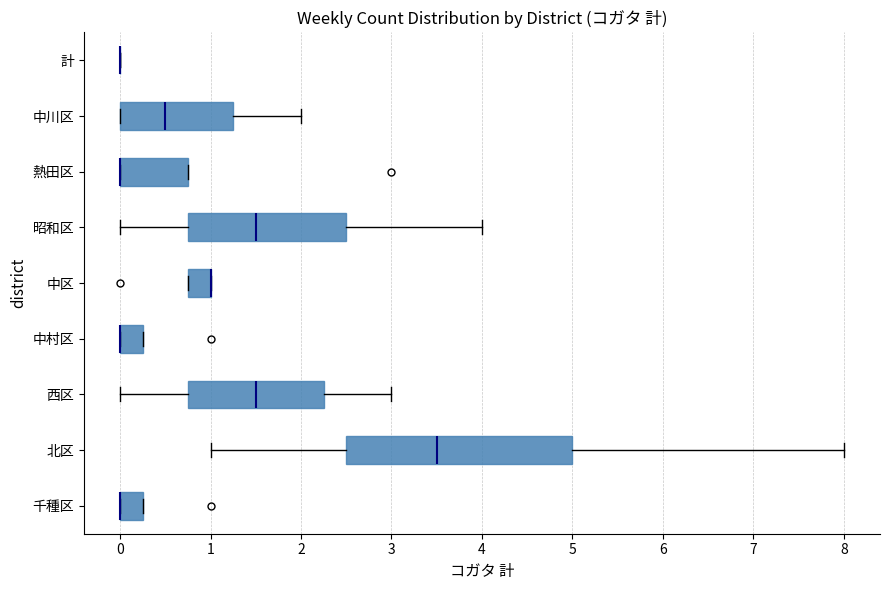

Comparing the boxes themselves (not the whiskers), which one is the widest?

北区